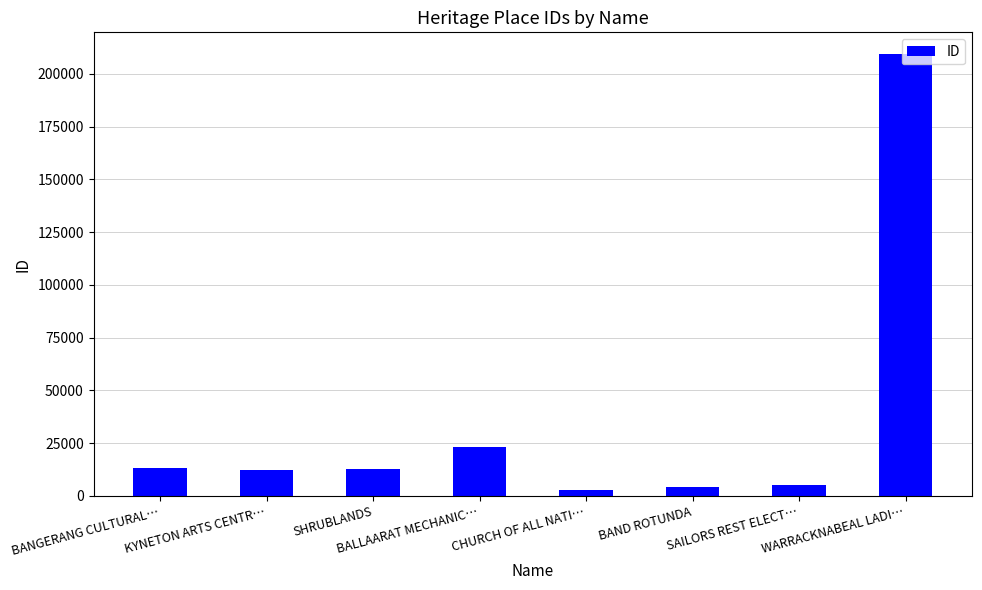

Which has a higher value, WARRACKNABEAL LADI… or KYNETON ARTS CENTR…?

WARRACKNABEAL LADI…